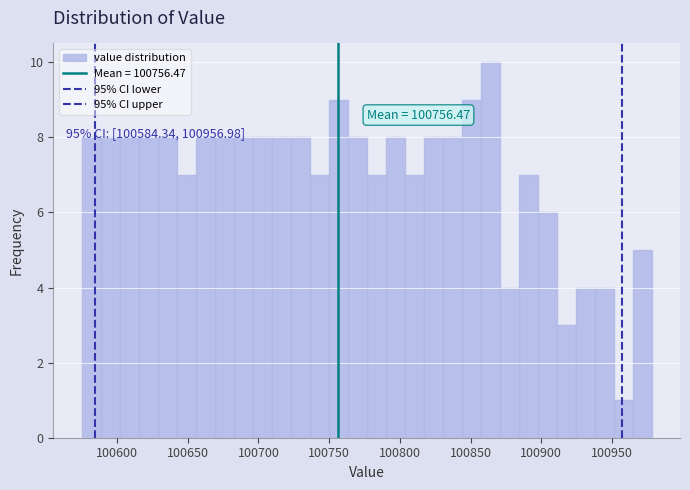

Around what value on the x-axis is the tallest bar? Give the approximate position of its centre, as read against the axis.

100865